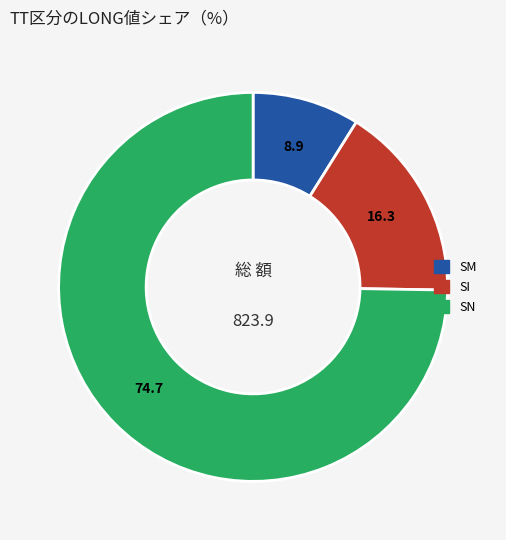

Does any single category account for the majority?

Yes